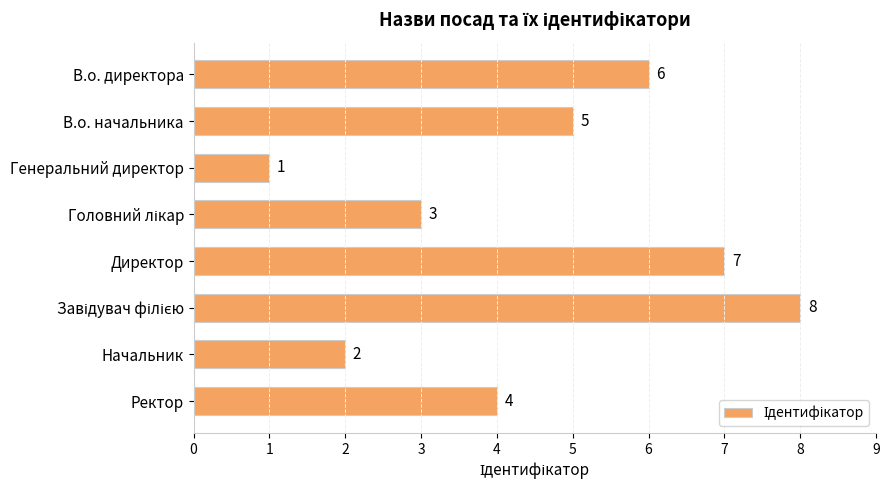

Count the number of data series in this chart.

1